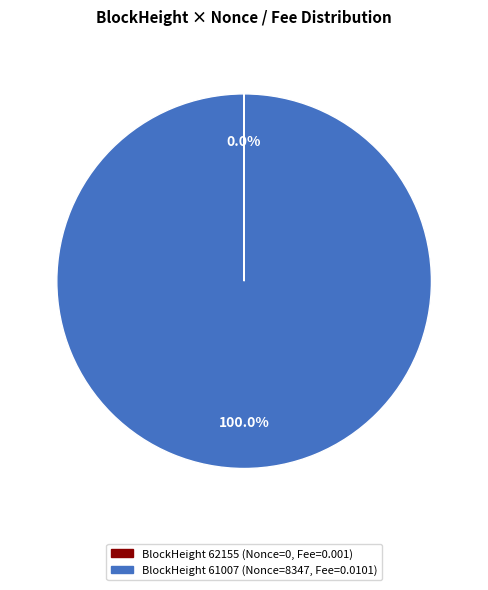

Is there any slice that represents more than half of the pie?

Yes